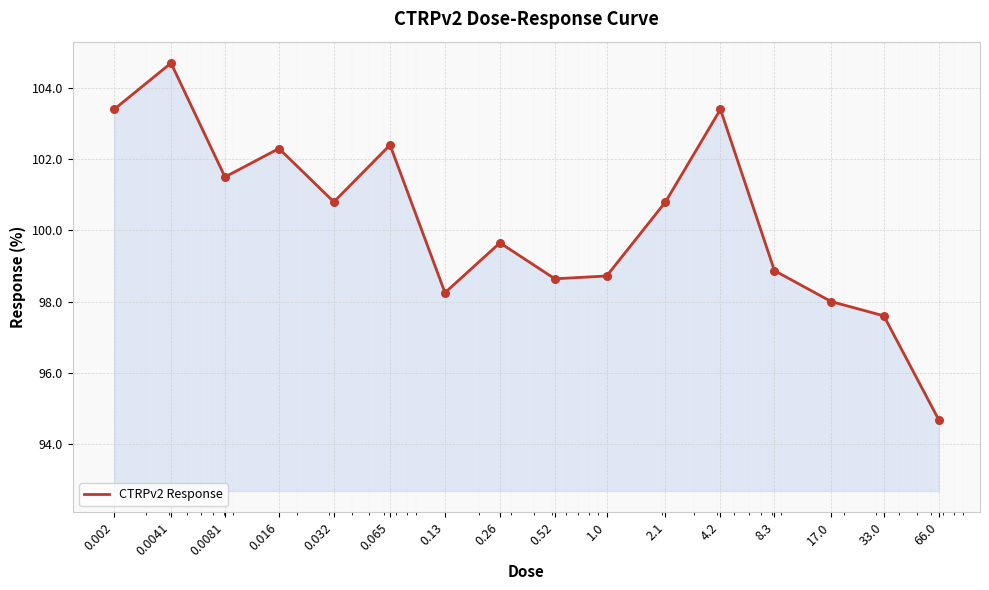

What is the difference between the maximum and minimum values?

10.0